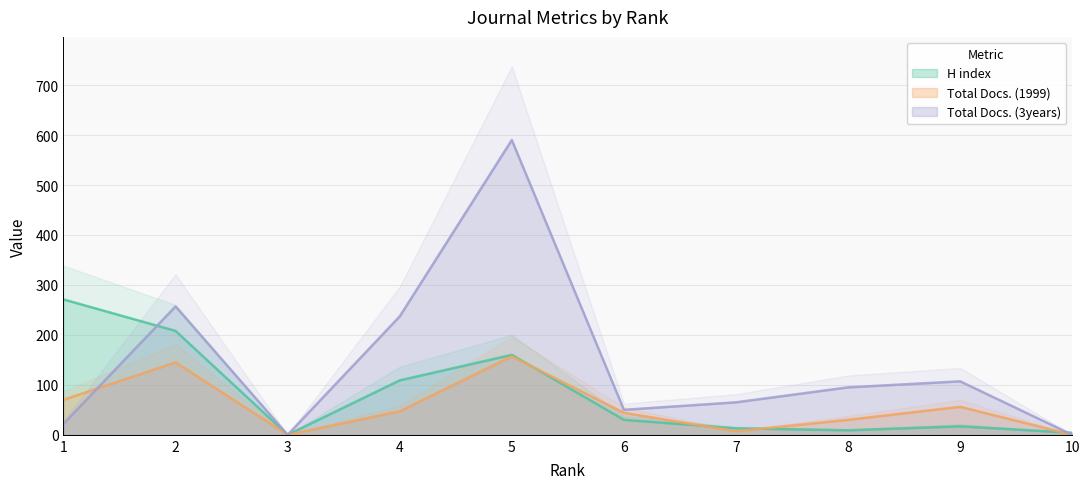

Between which two adjacent categories do Total Docs. (3years) and H index first intersect?

1 and 2